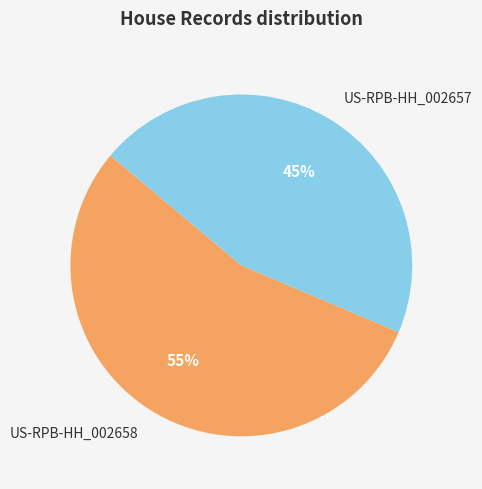

To the nearest percent, what percentage of the pie is US-RPB-HH_002658?

55%